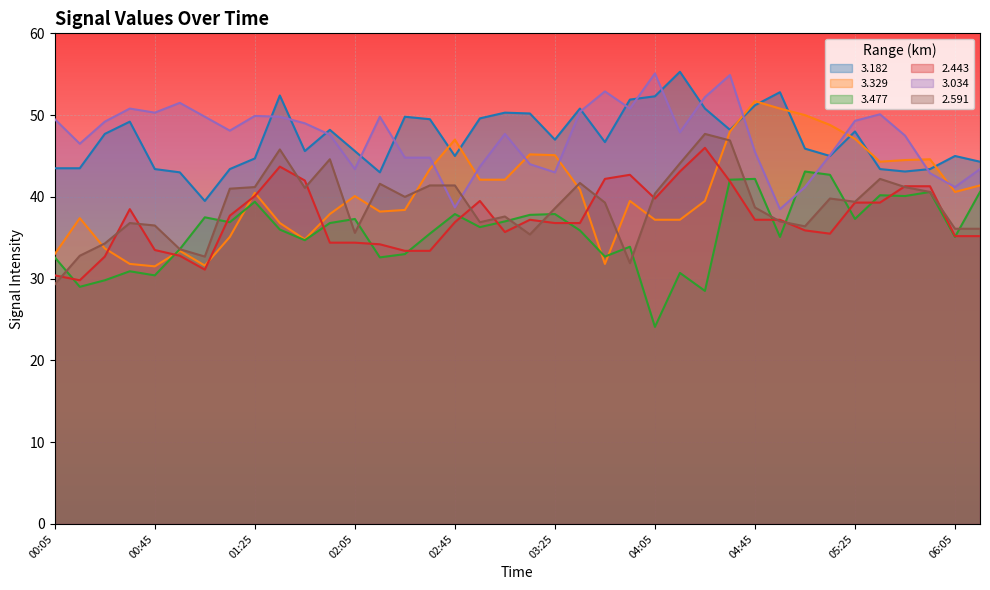

Which category has the lowest value across all series?

04:05